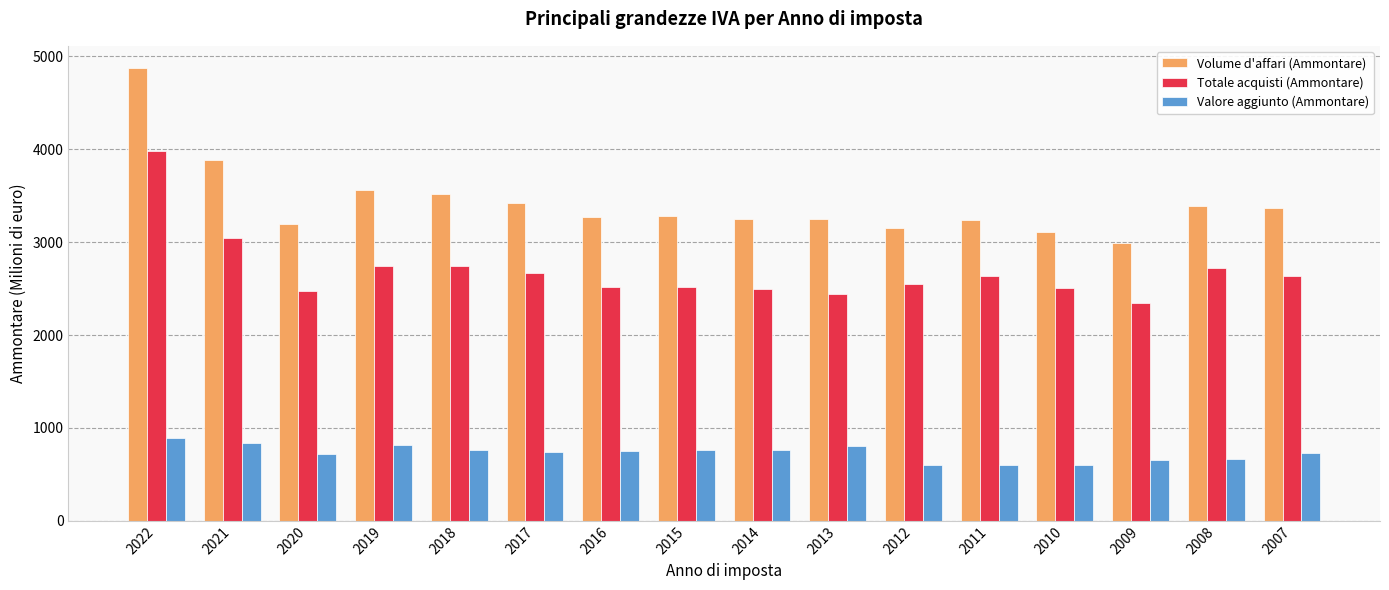

At how many categories does at least one series exceed 3446?

4